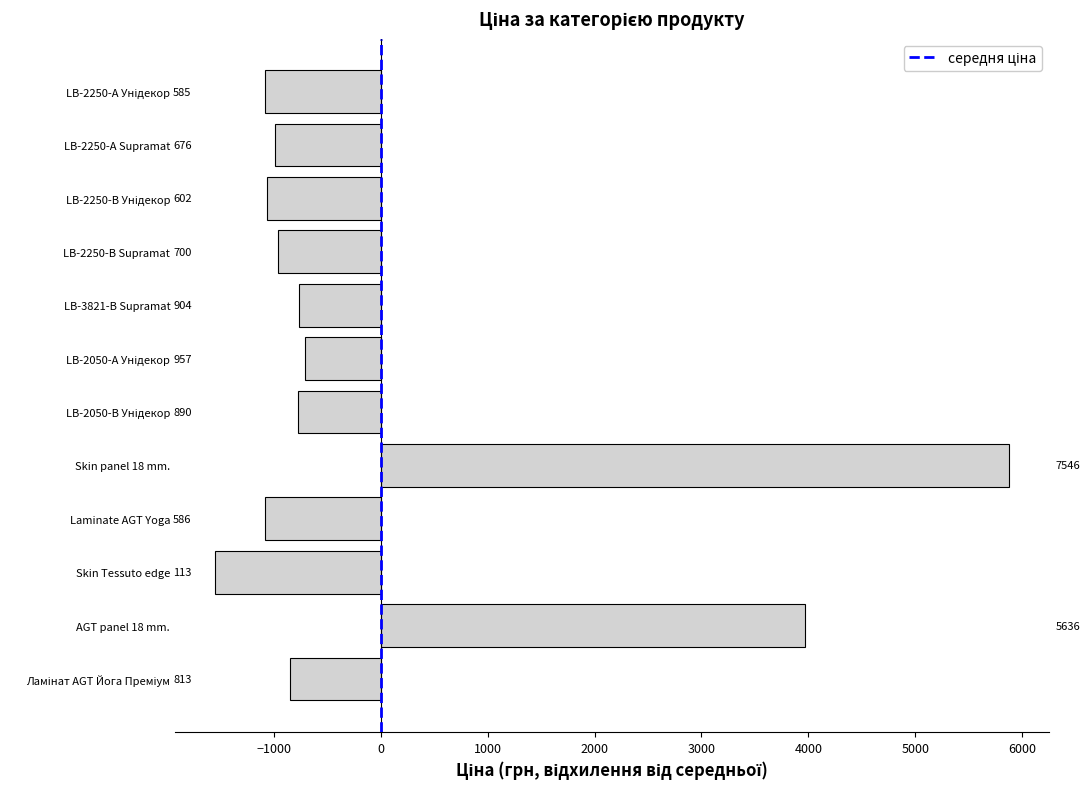

Does the chart contain any negative values?

Yes